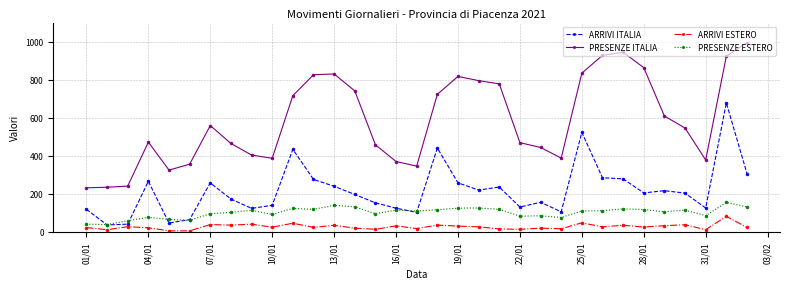

What is the sum of all ARRIVI ESTERO values?

913